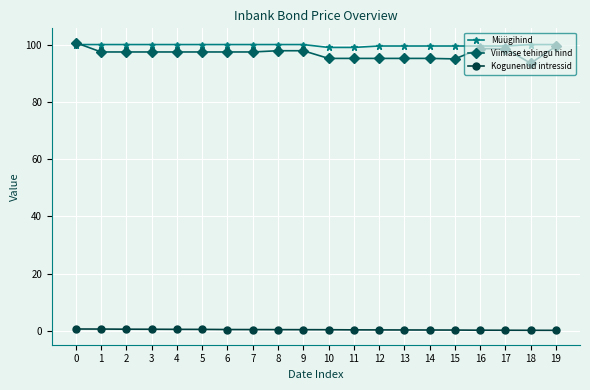

What is the difference between the maximum and minimum values in the Kogunenud intressid series?

0.5